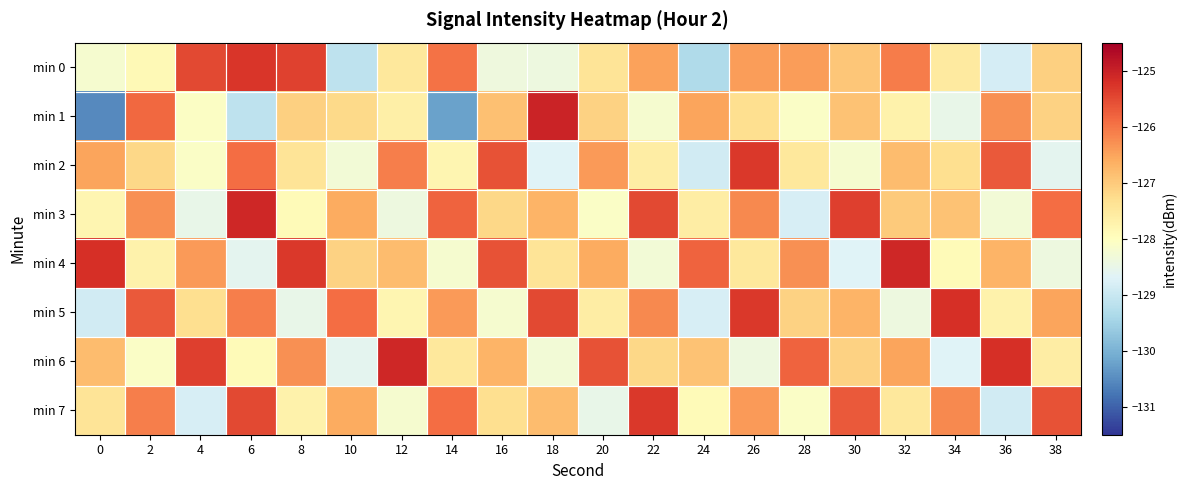

At 26, list the series in order from smallest to largest.

min 6, min 4, min 1, min 0, min 7, min 3, min 2, min 5